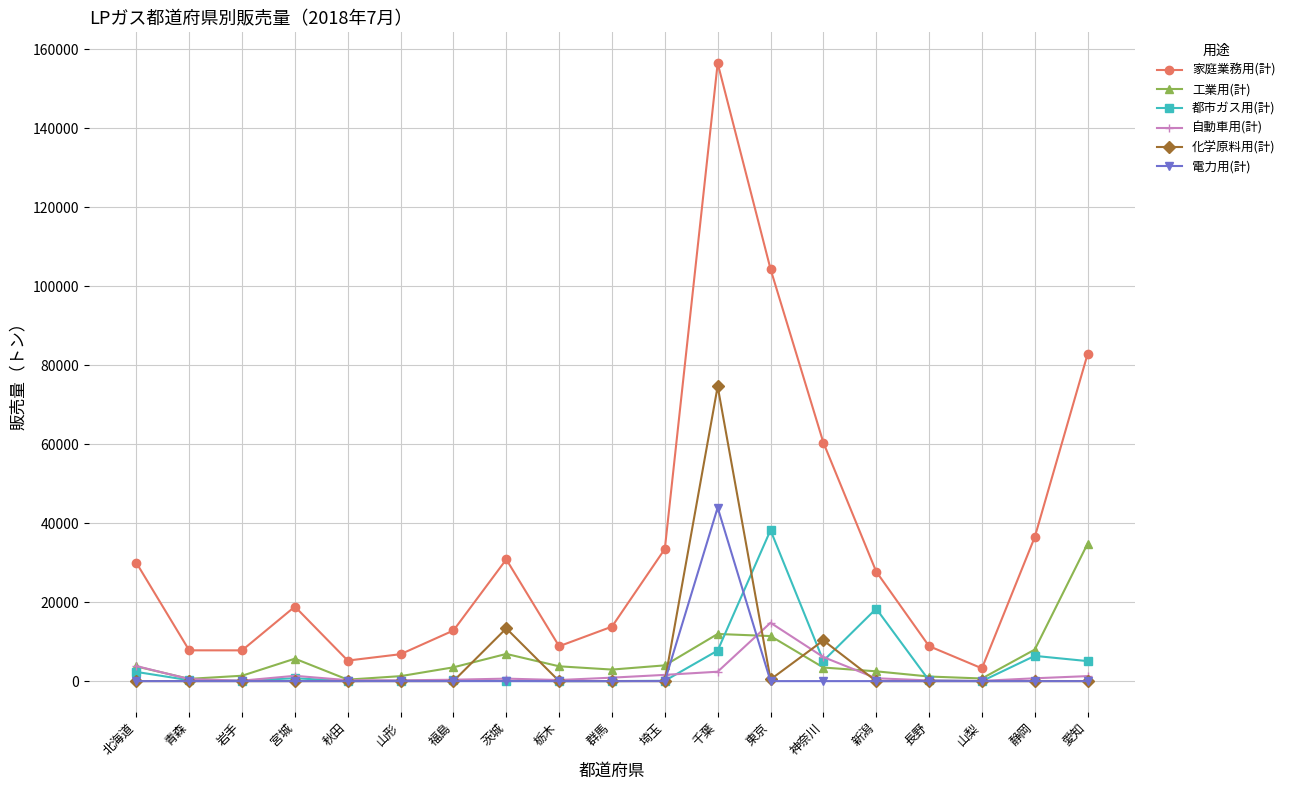

The value of 電力用(計) at 北海道 is 0. True or false?

True